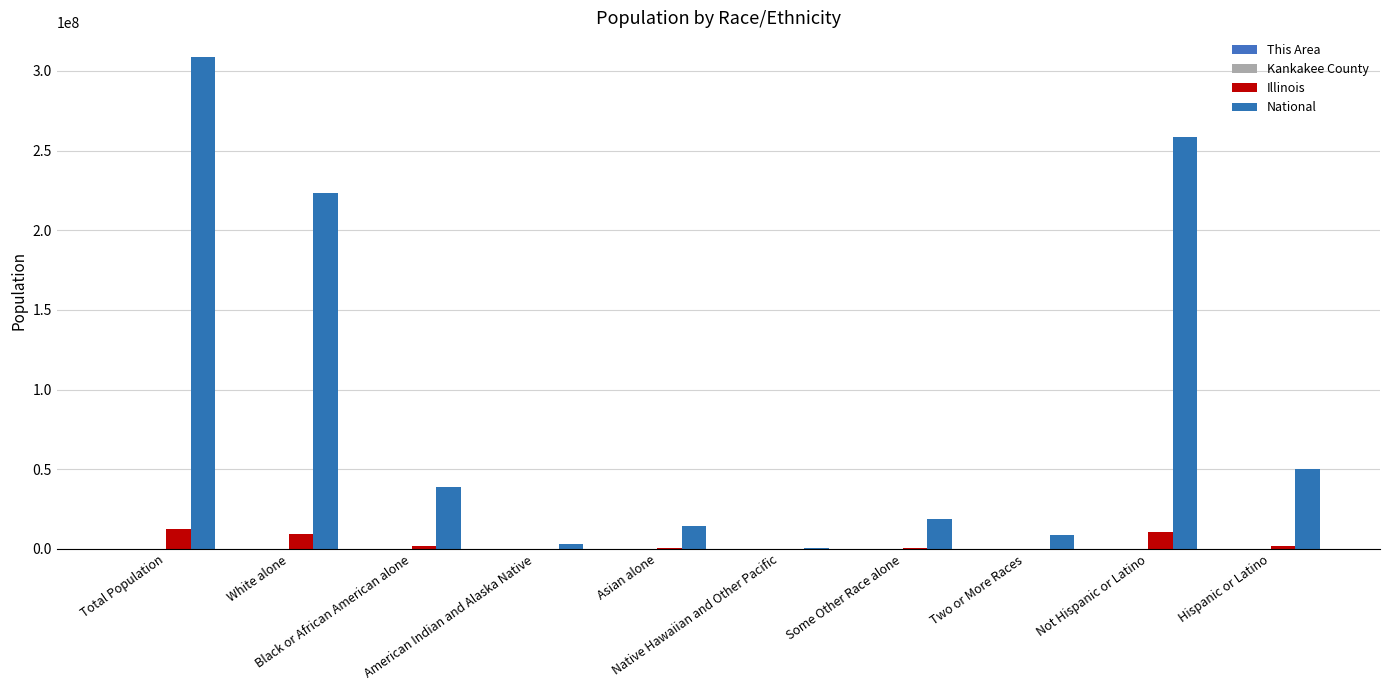

Reading left to right, transcribe all the data shown in this chart.

This Area: Total Population=2	White alone=2485	Black or African American alone=4	American Indian and Alaska Native=1	Asian alone=2	Native Hawaiian and Other Pacific=0	Some Other Race alone=52	Two or More Races=45	Not Hispanic or Latino=2452	Hispanic or Latino=137
Kankakee County: Total Population=589	White alone=87986	Black or African American alone=17187	American Indian and Alaska Native=286	Asian alone=1052	Native Hawaiian and Other Pacific=34	Some Other Race alone=4502	Two or More Races=2402	Not Hispanic or Latino=103282	Hispanic or Latino=10167
Illinois: Total Population=12830632	White alone=9177877	Black or African American alone=1866414	American Indian and Alaska Native=43963	Asian alone=586934	Native Hawaiian and Other Pacific=4050	Some Other Race alone=861412	Two or More Races=289982	Not Hispanic or Latino=10803054	Hispanic or Latino=2027578
National: Total Population=308745538	White alone=223553265	Black or African American alone=38929319	American Indian and Alaska Native=2932248	Asian alone=14674252	Native Hawaiian and Other Pacific=540013	Some Other Race alone=19107368	Two or More Races=9009073	Not Hispanic or Latino=258267944	Hispanic or Latino=50477594